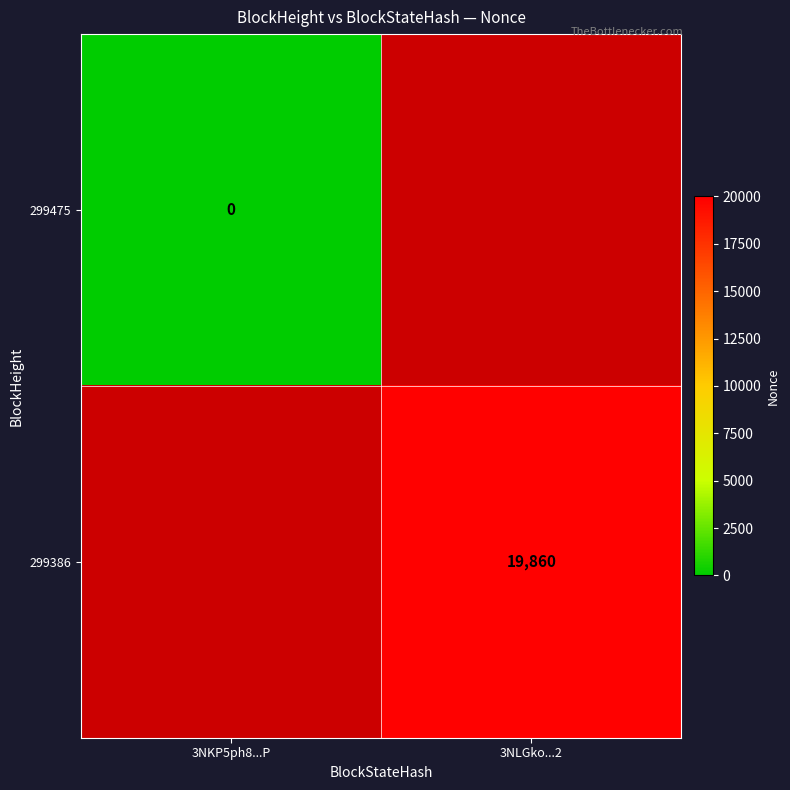

True or false: 299386 has a value of 19860 at 3NLGko...2.

True